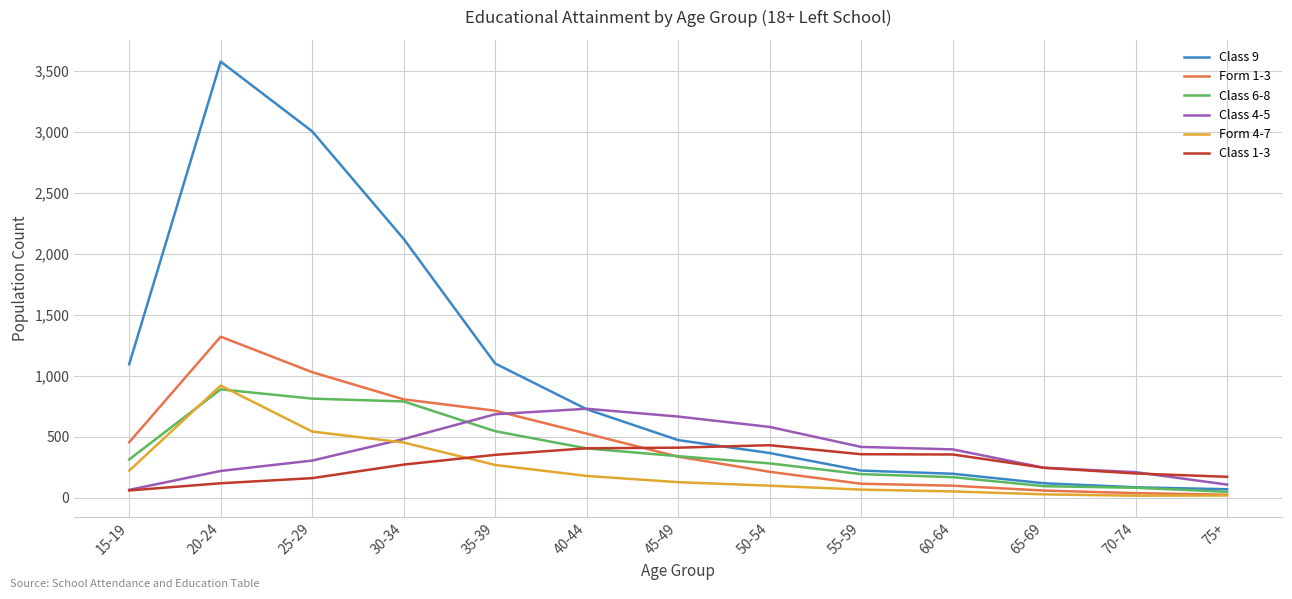

What position from the left is 15-19?

1